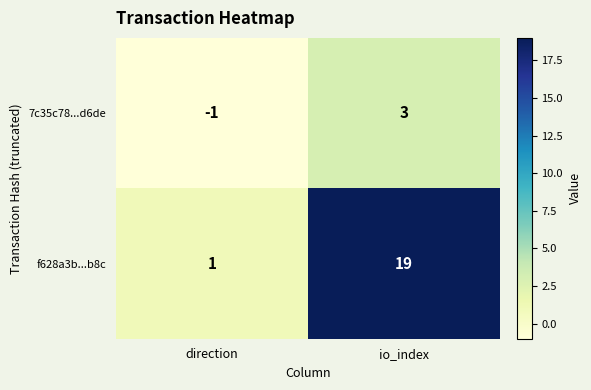

What is the sum of the f628a3b...b8c values at io_index and direction?

20